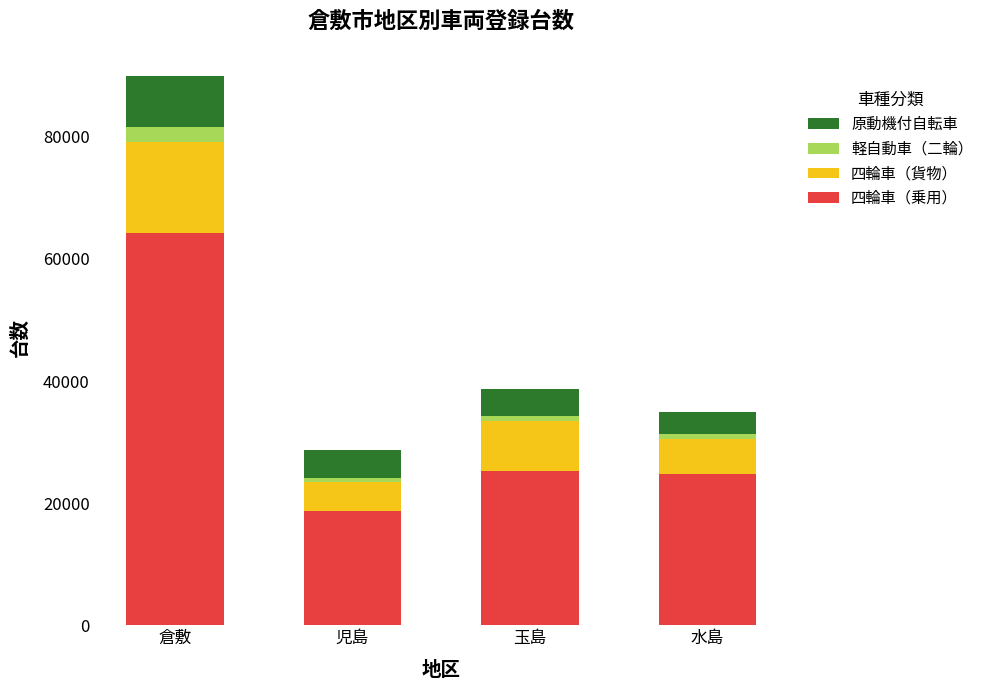

At which category is the sum across all series the highest?

倉敷